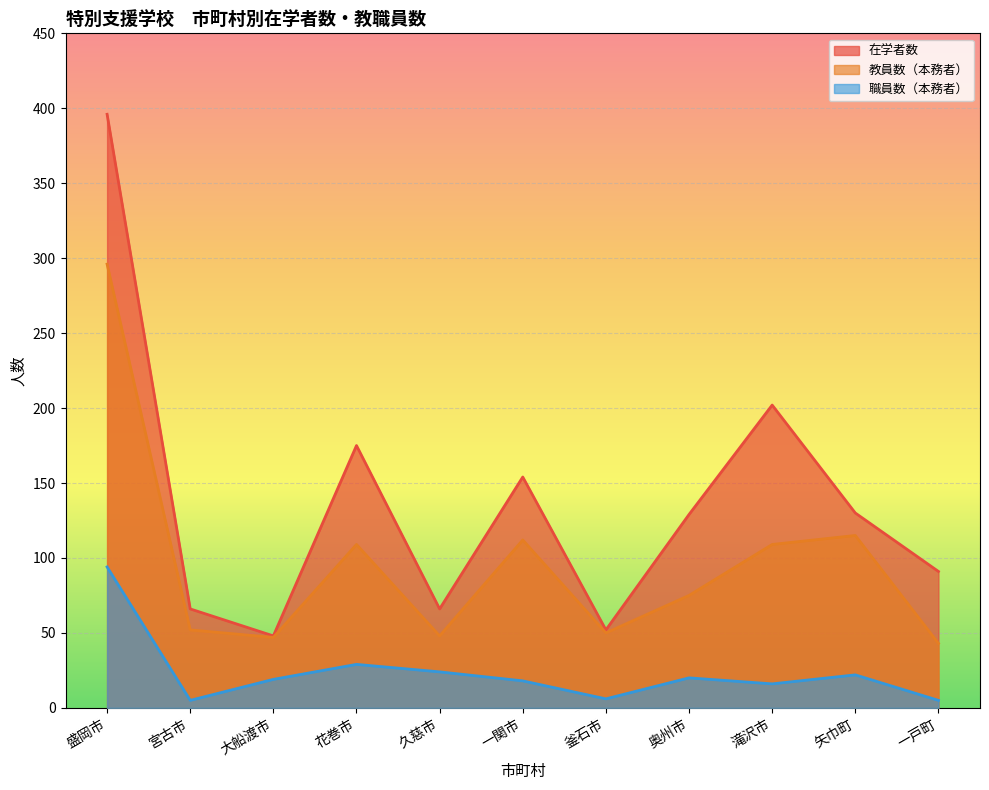

Which series changed the most between 花巻市 and 一戸町?

在学者数